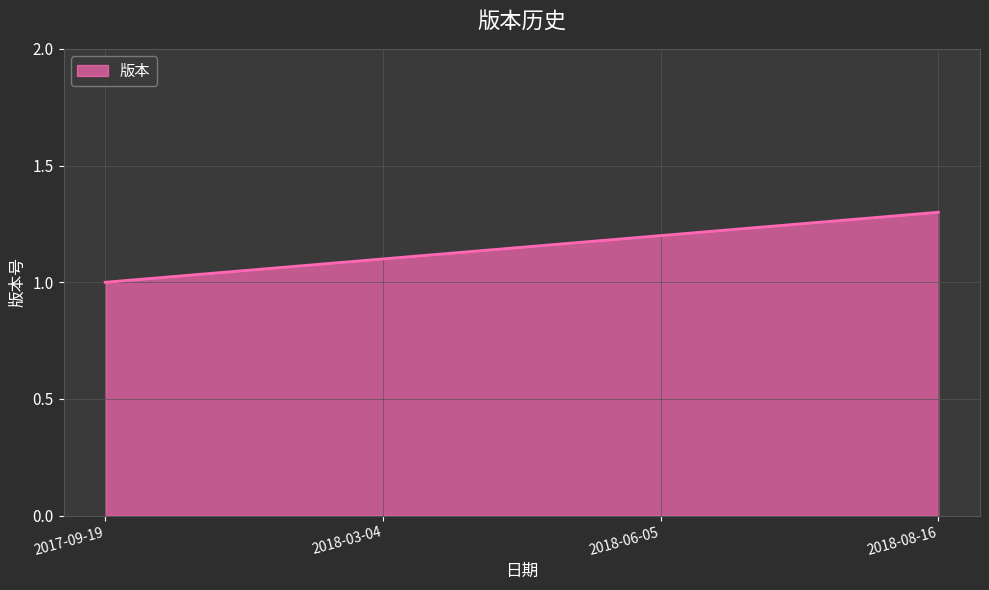

At which label is the value closest to 1?

2017-09-19